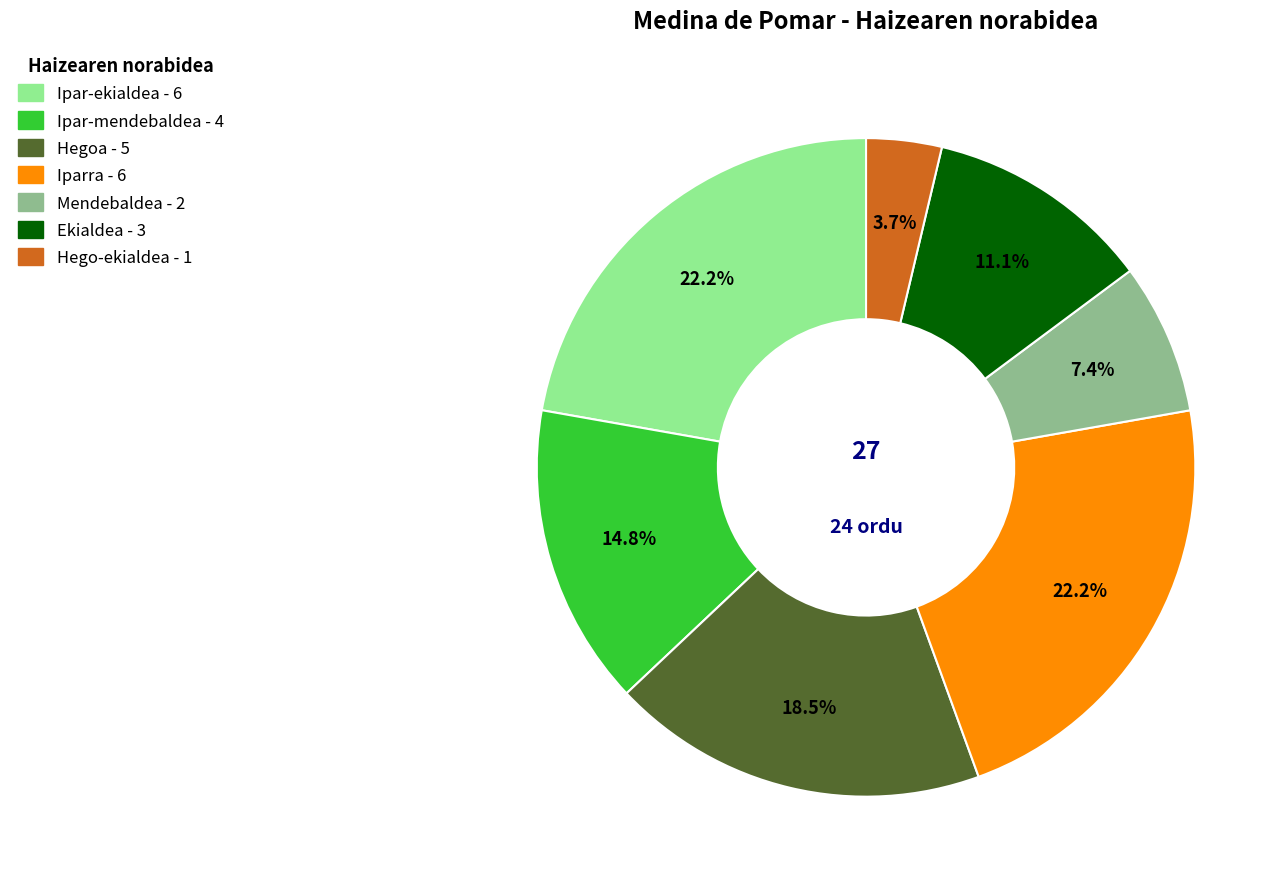

Does any single category account for the majority?

No